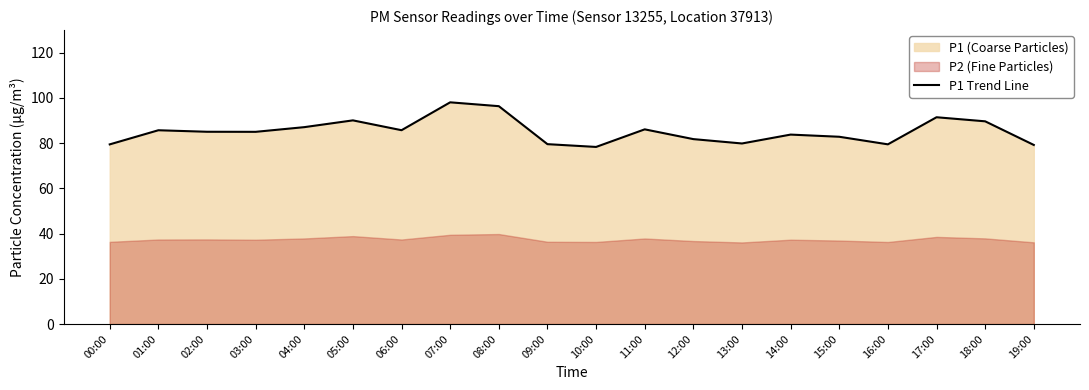

How many interior local peaks (higher than both neighbors) does the data have?

6